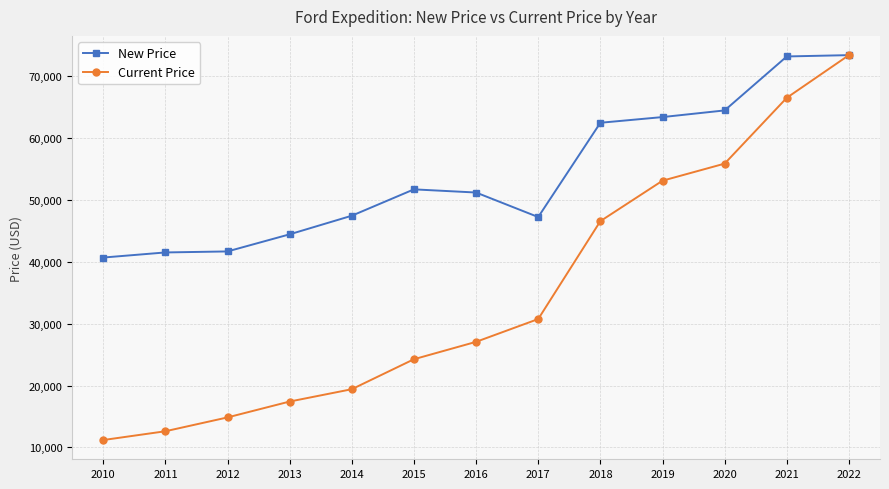

How many values in the Current Price series are below 27059?

6